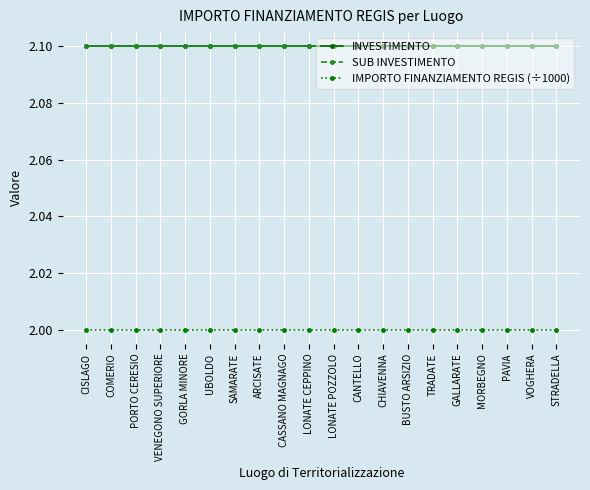

Which series has the widest spread of values?

INVESTIMENTO